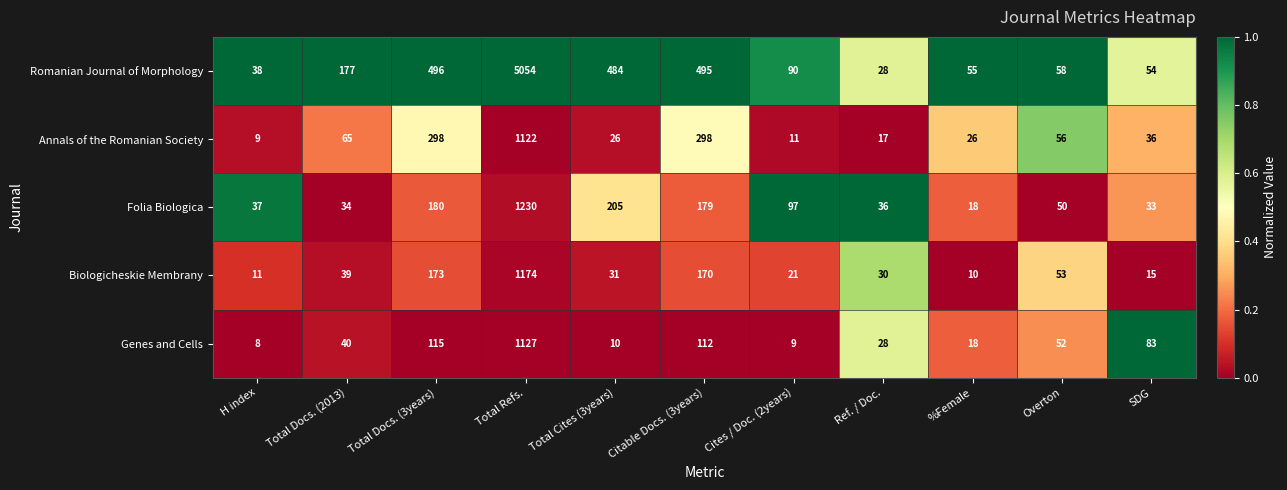

How many categories are shown in the chart?

11